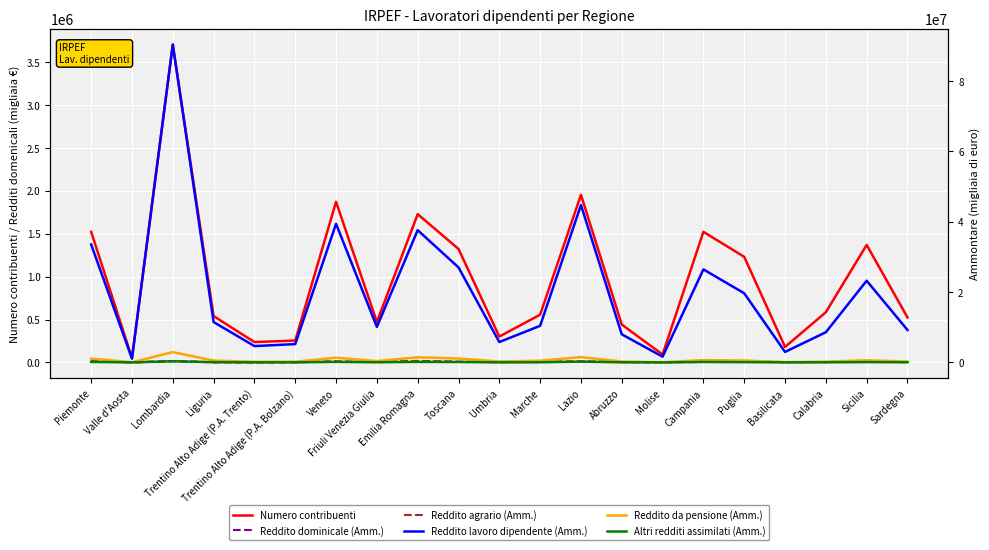

What is the greatest value displayed?

90414622